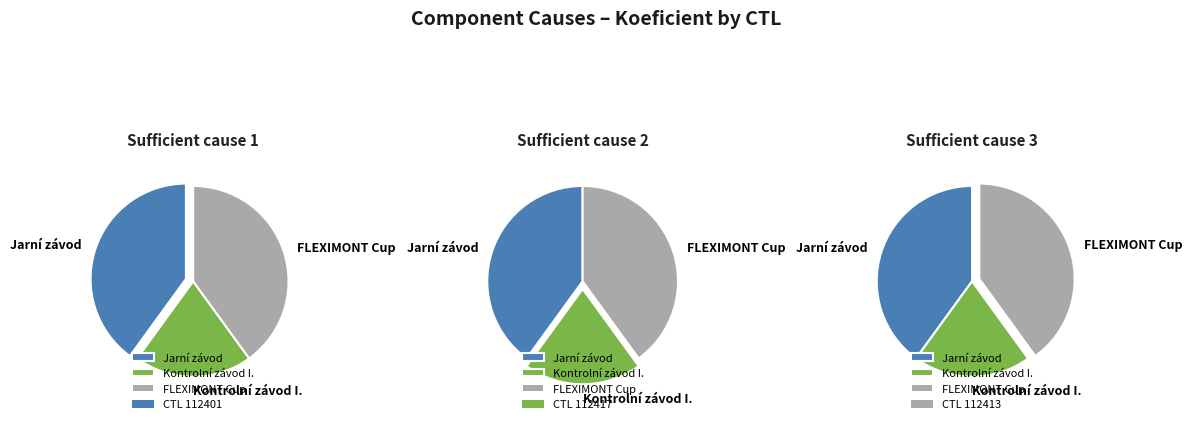

Is it true that 112413 is 48% of the pie?

False